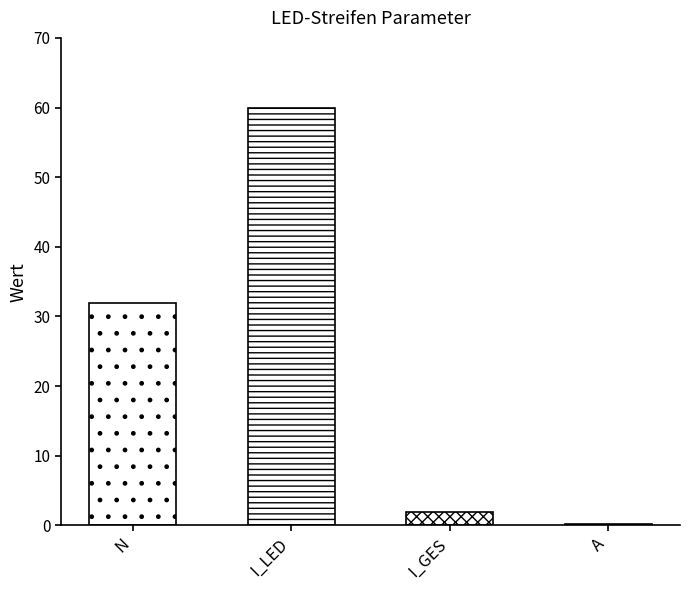

At which label is the value closest to 30?

N